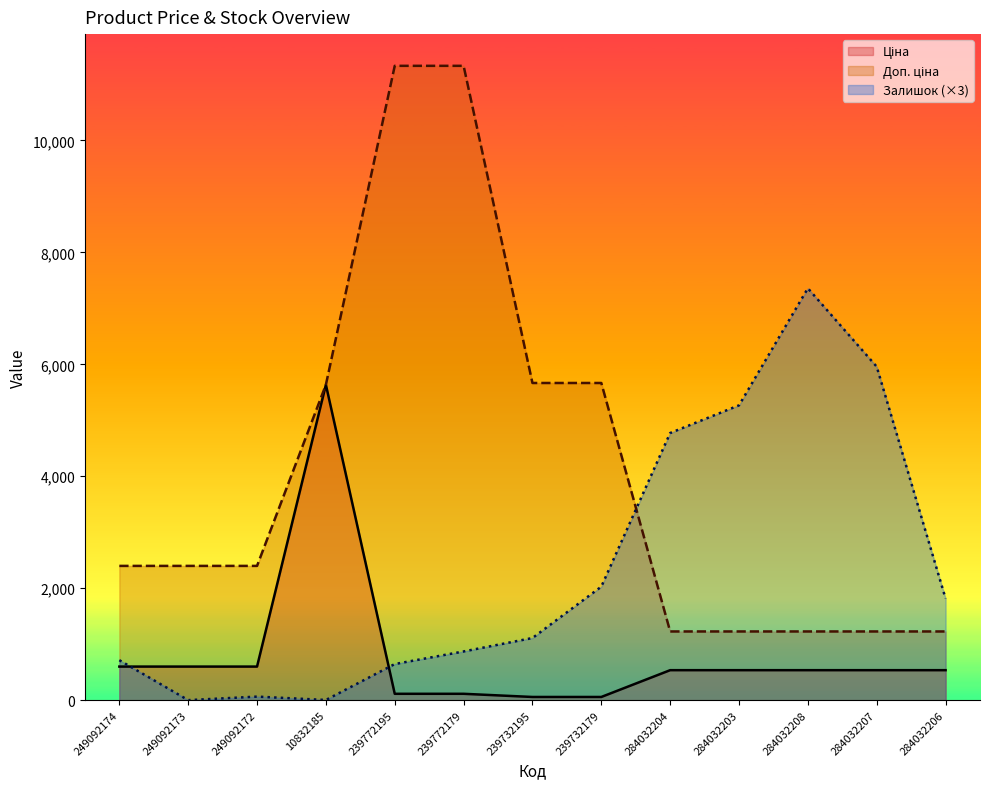

Which series changed the most between 249092172 and 10832185?

Ціна